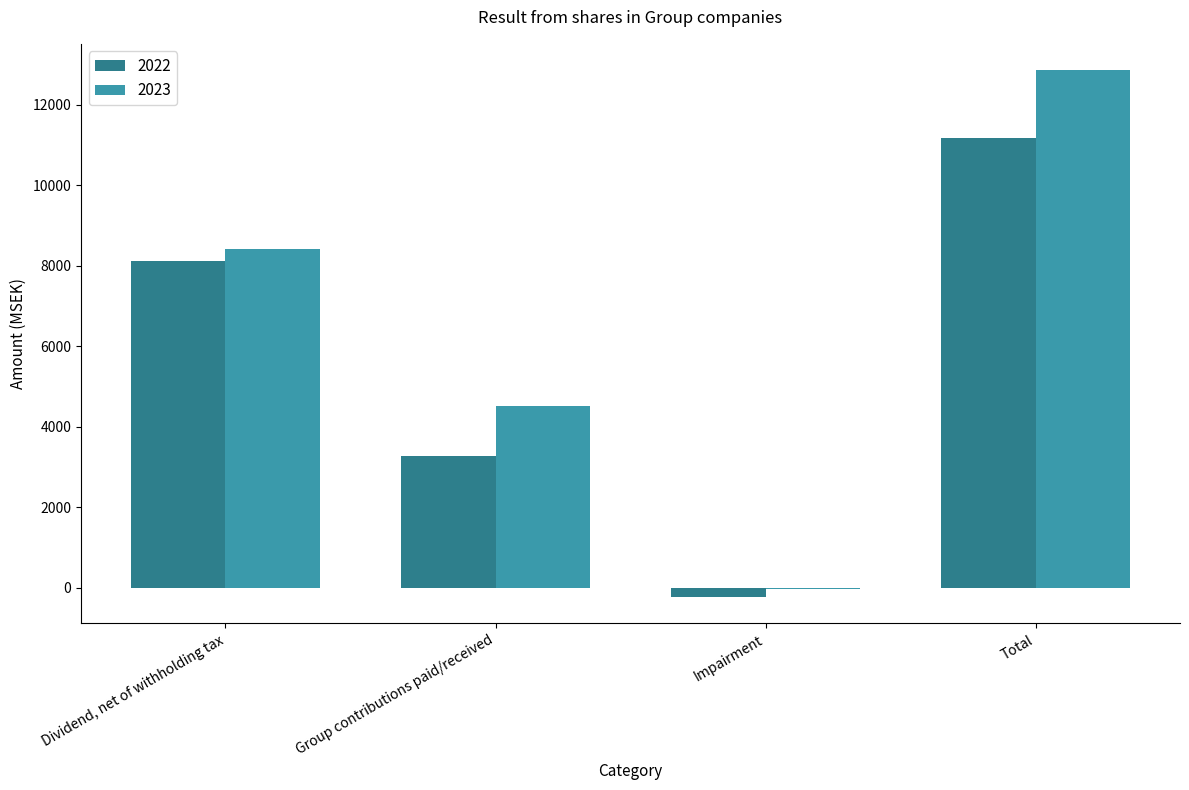

What is the maximum value for 2023?

12855